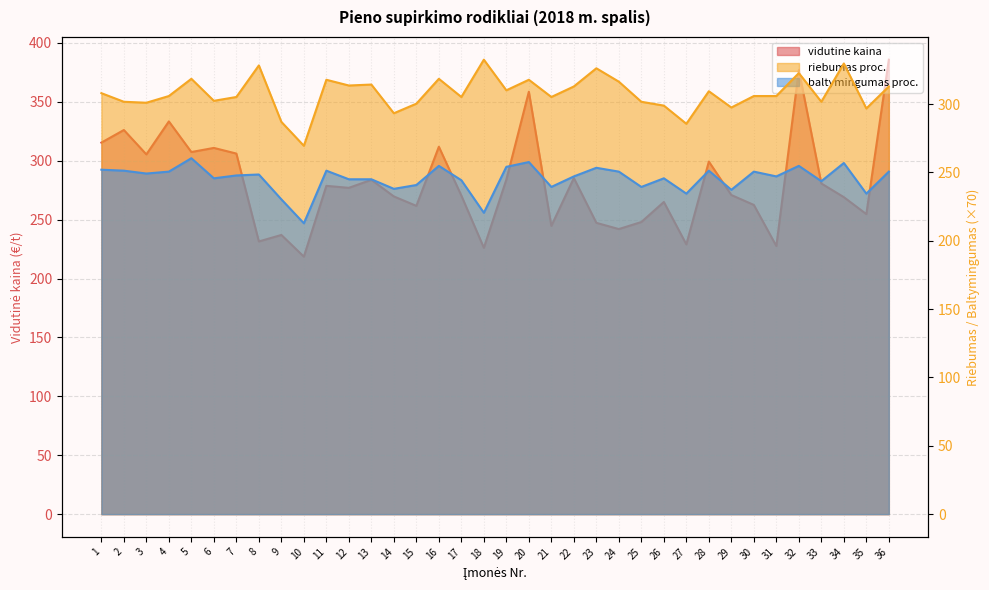

True or false: vidutine kaina has more than 1 points higher than both neighbors.

True